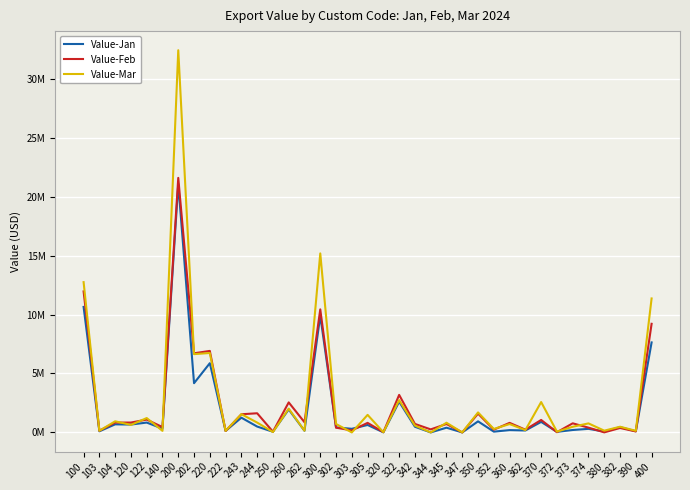

Is it true that Value-Feb equals 1120 at 347?

True